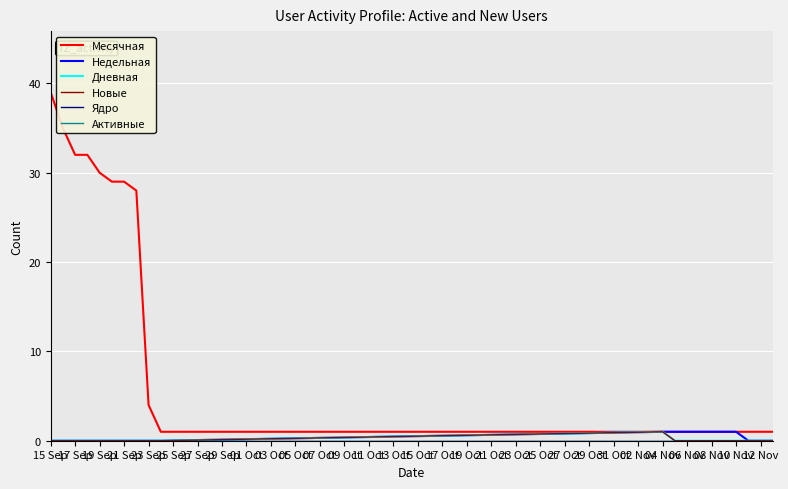

Does the chart display data point markers on the line(s)?

No